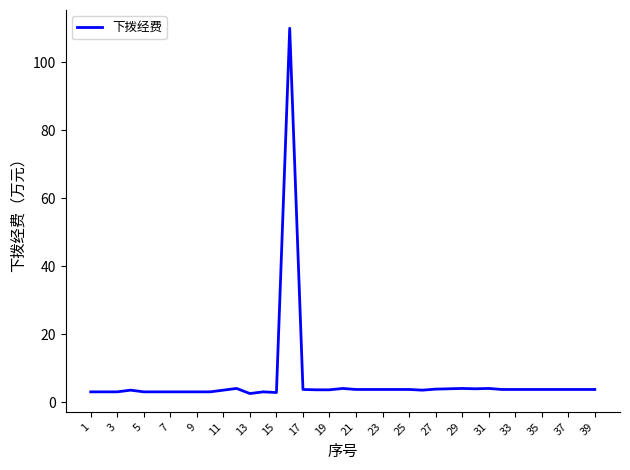

What is the minimum value shown in the chart?

2.5